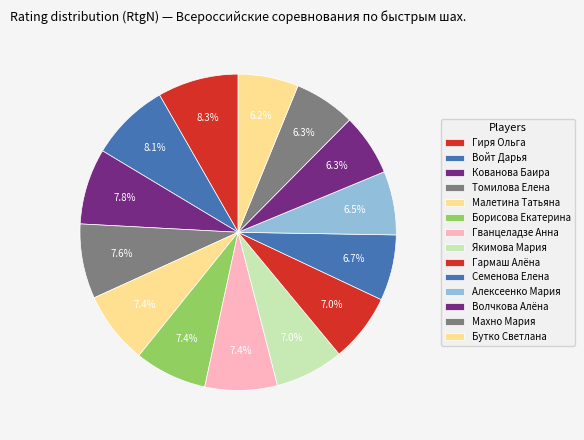

How many segments does this pie chart have?

14